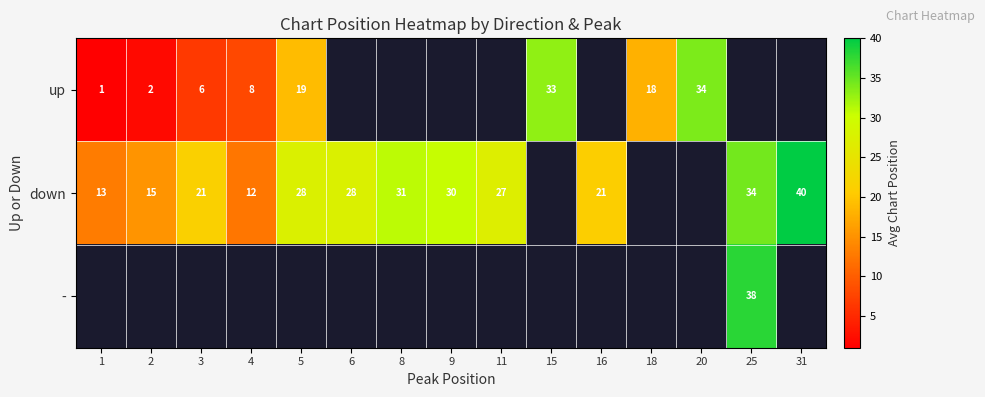

What is the sum of the down values at 11 and 4?

39